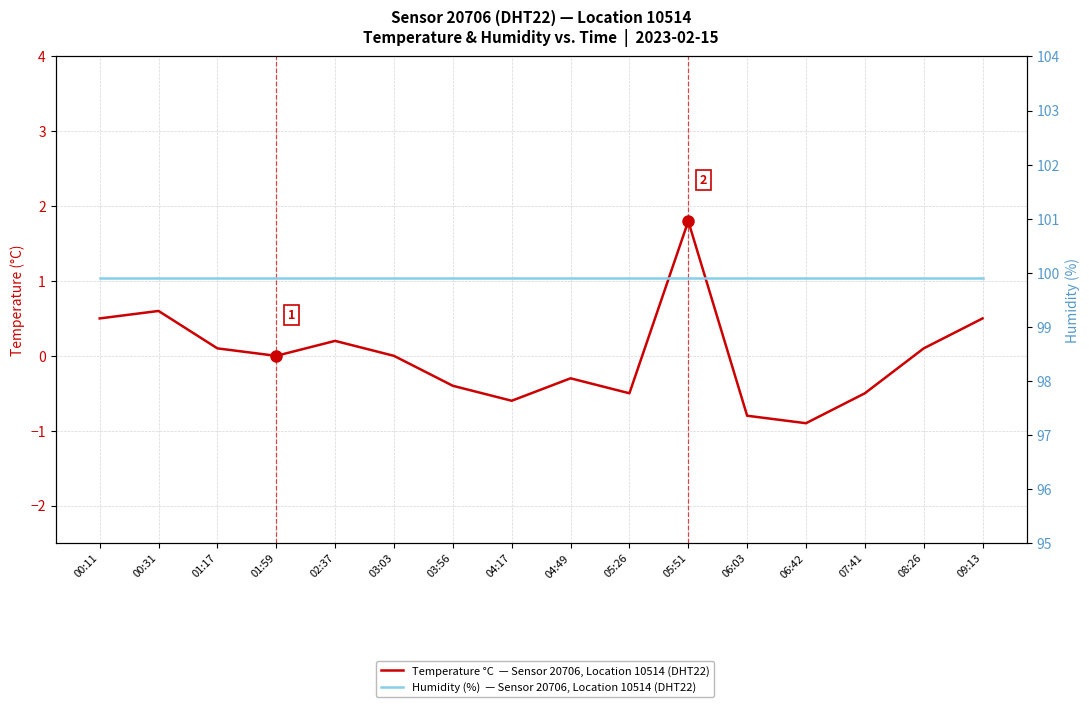

The value of Humidity (%)  — Sensor 20706, Location 10514 (DHT22) at 05:51 is 99.9. True or false?

True